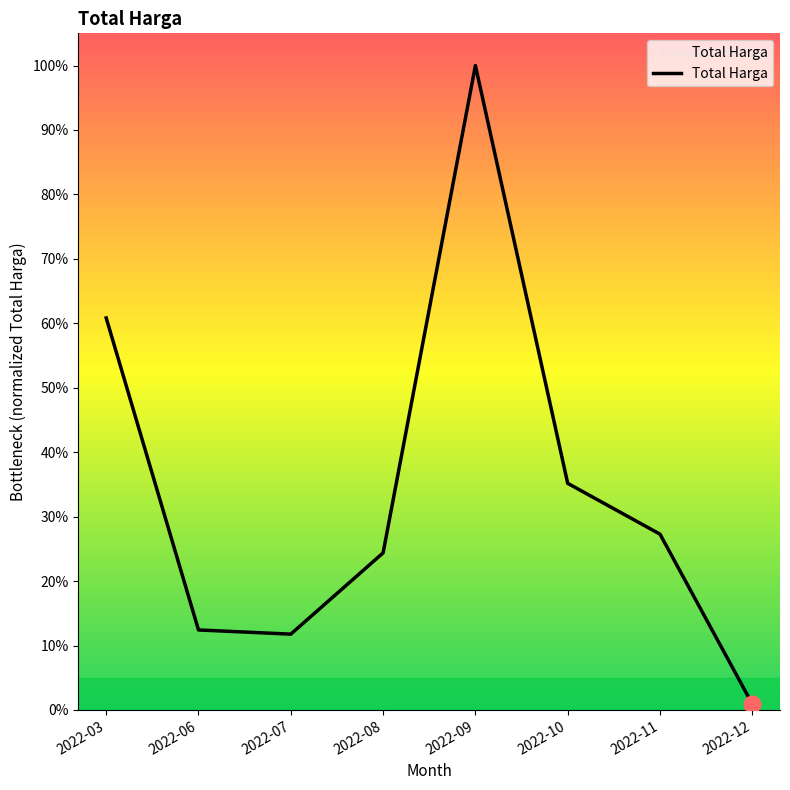

At which category does the data reach its first local valley?

2022-07